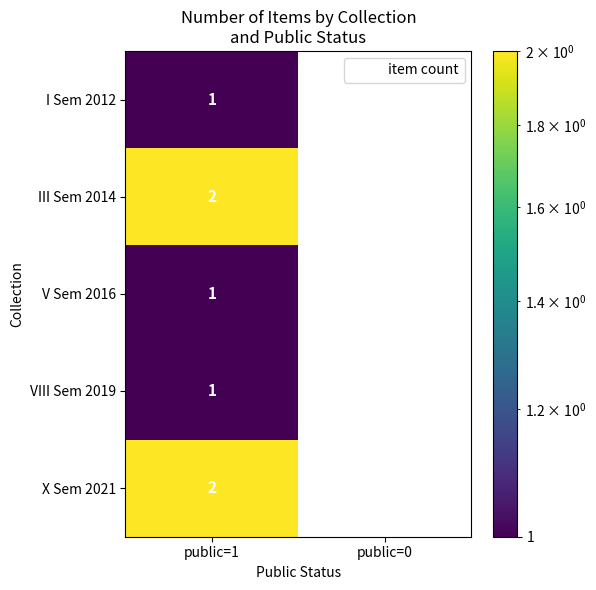

Rank the series at public=1 from highest to lowest value.

III Sem 2014, X Sem 2021, I Sem 2012, V Sem 2016, VIII Sem 2019